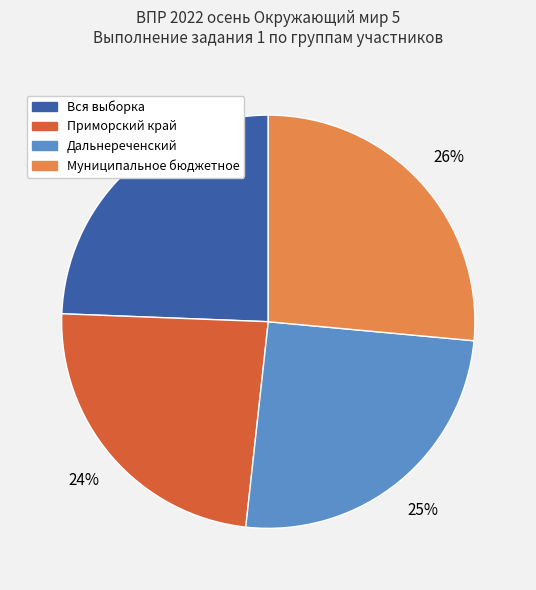

To the nearest percent, what percentage of the pie is Дальнереченский?

25%